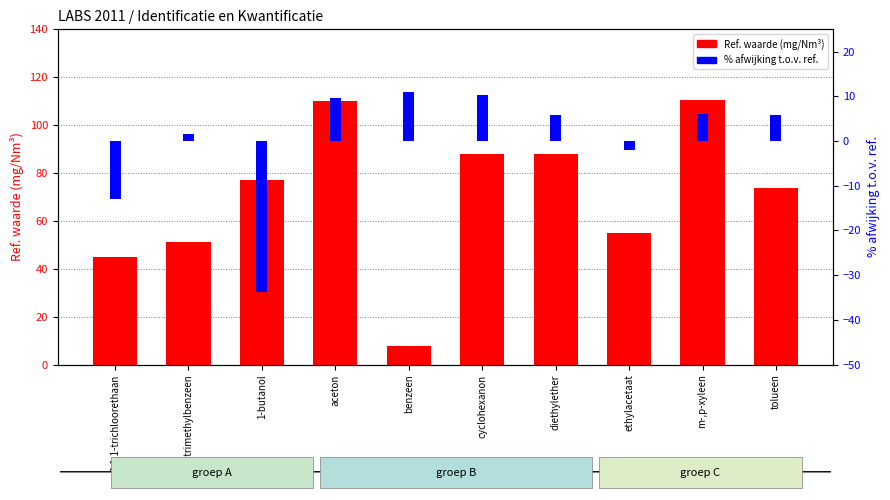

Reading left to right, extract all data points from this chart.

Ref. waarde: 44.8	51.2	77.0	110.3	7.8	87.9	87.8	55.1	110.4	73.8
% afwijking: -12.9	1.6	-33.7	9.7	11.0	10.4	5.9	-1.9	6.0	5.7